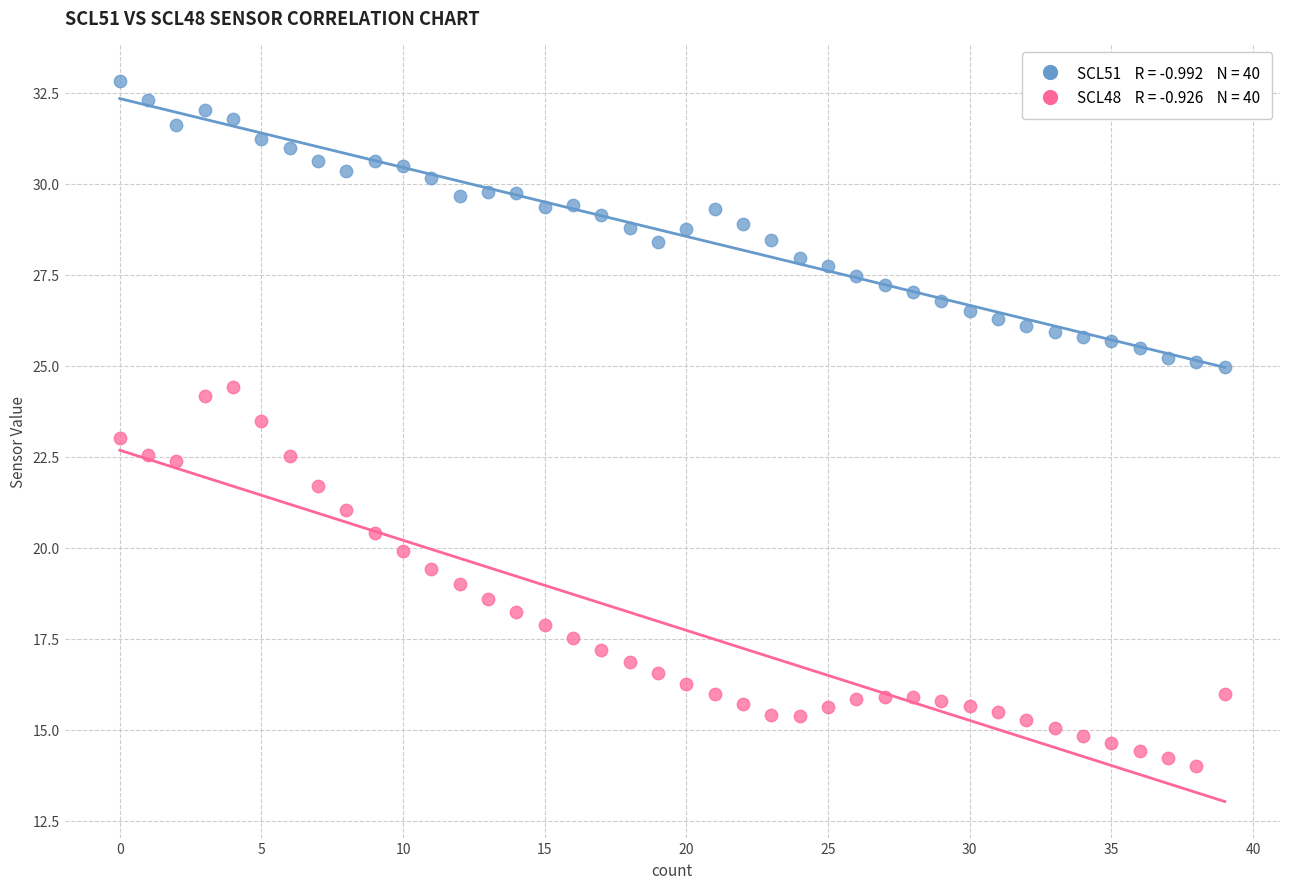

Across all data points, what is the range of Y values (max minus min)?

18.8